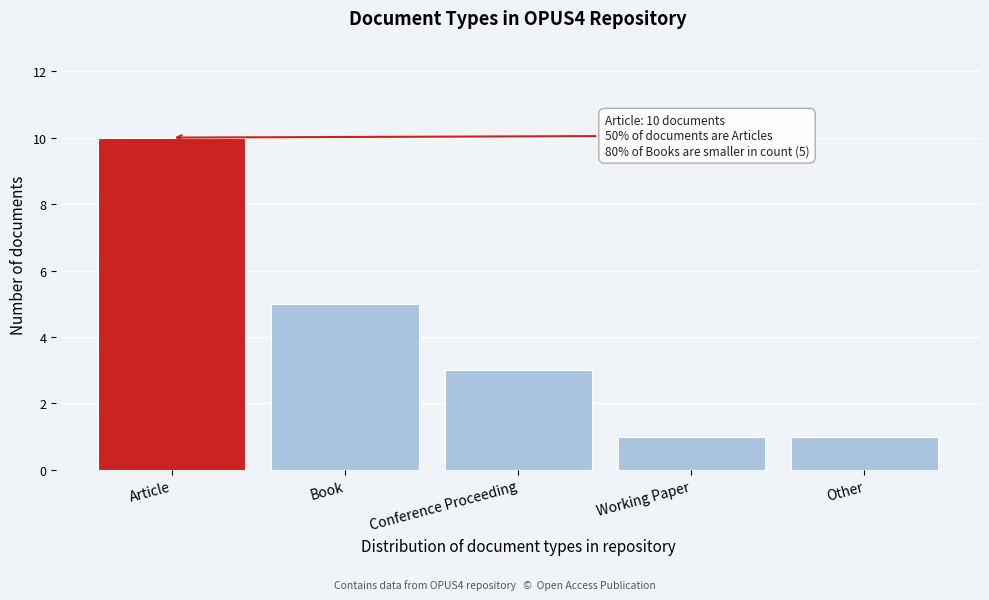

Reading right to left, extract all data points from this chart.

1	1	3	5	10